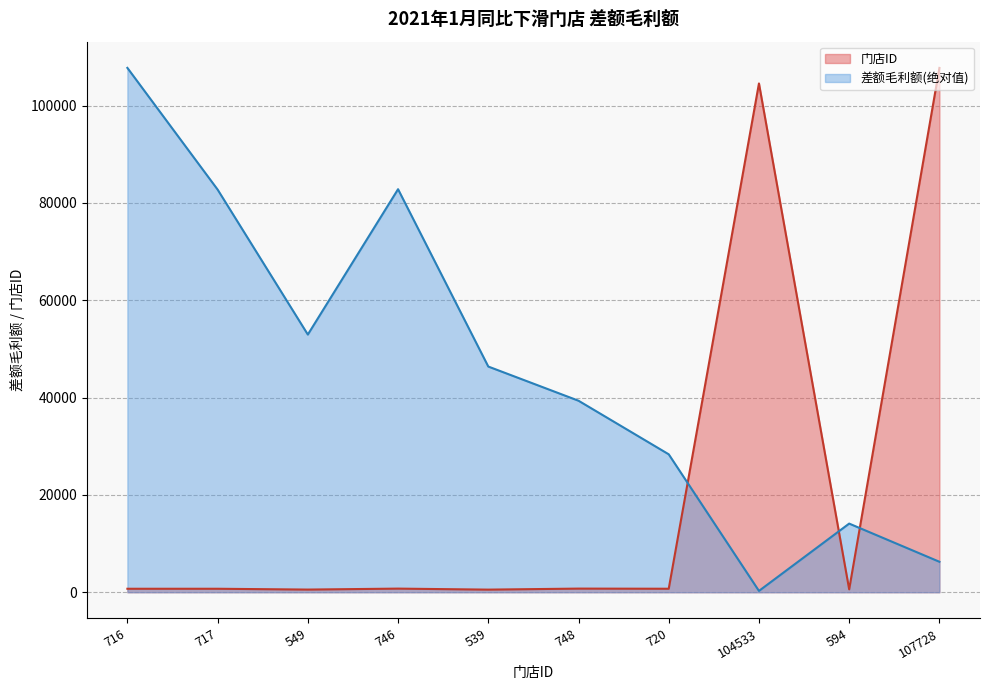

What is the sum of the 门店ID values at 717 and 716?

1433.0